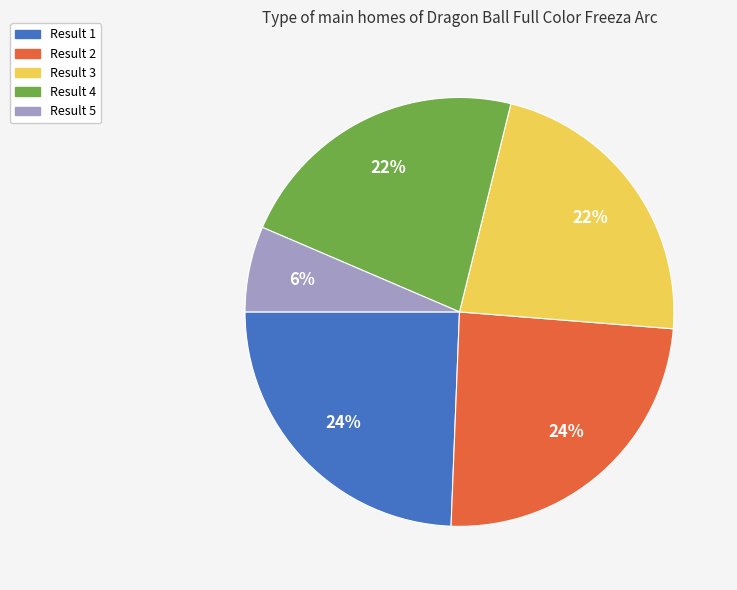

Is it true that Result 4 is 10% of the pie?

False